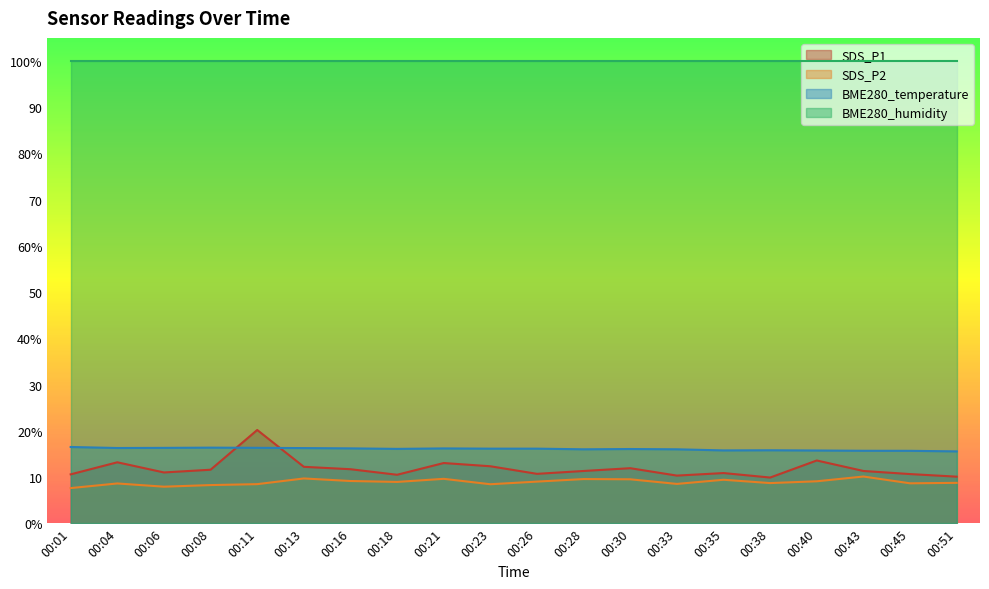

Is the value of SDS_P1 at 00:18 greater than the value of BME280_temperature at 00:13?

No